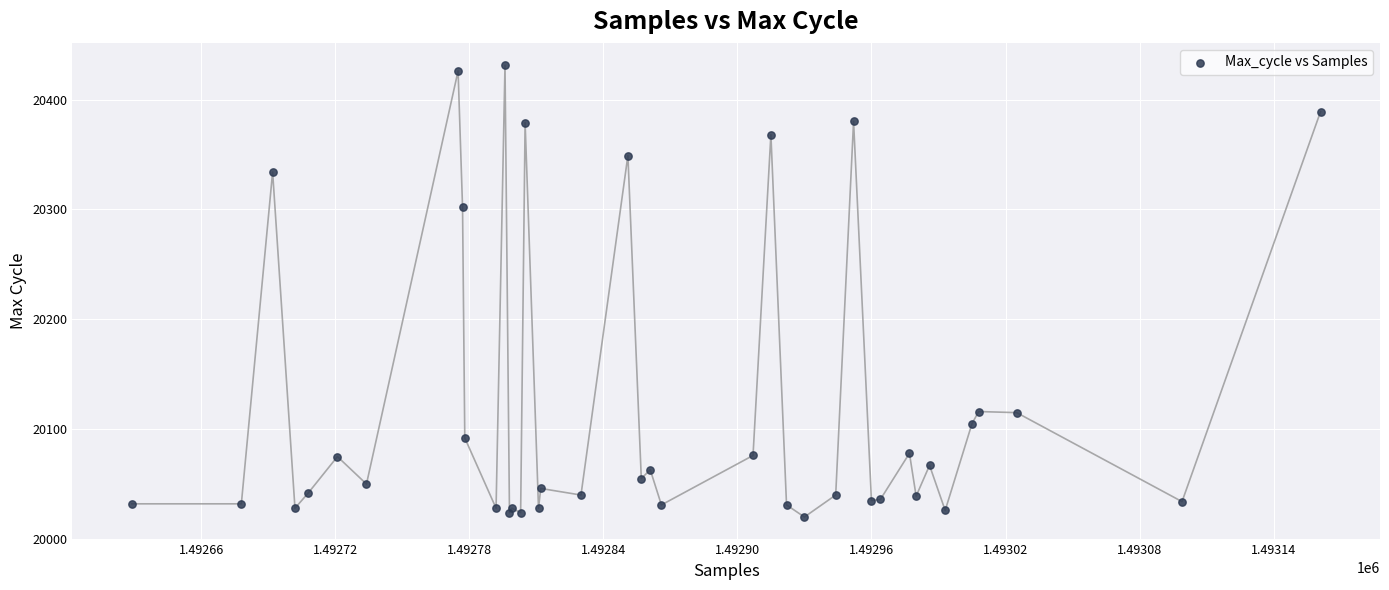

What Y value in the scatter plot is closest to 20225?

20302